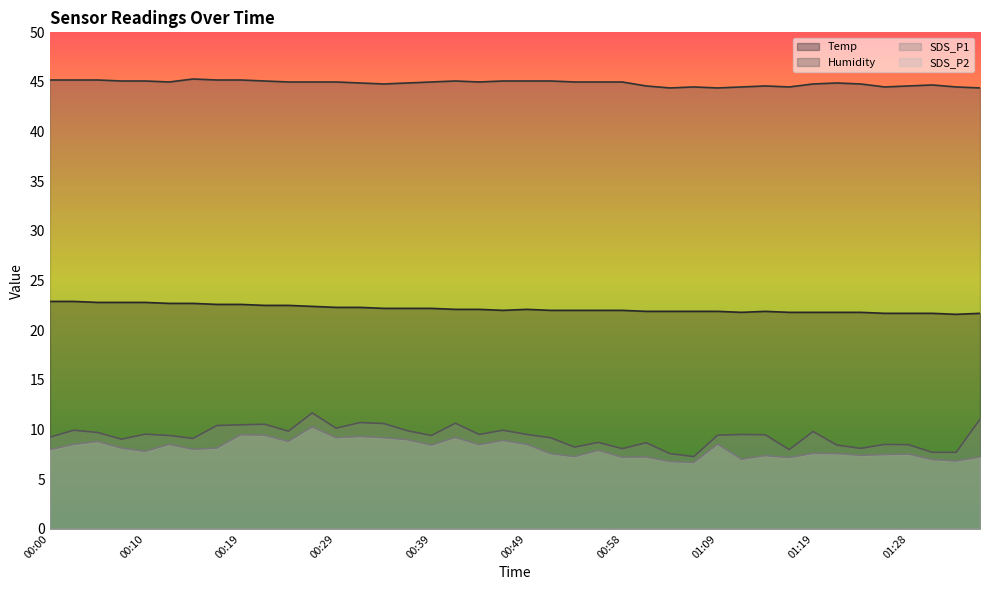

Reading left to right, transcribe all the data shown in this chart.

Temp: 22.9	22.9	22.8	22.8	22.8	22.7	22.7	22.6	22.6	22.5	22.5	22.4	22.3	22.3	22.2	22.2	22.2	22.1	22.1	22.0	22.1	22.0	22.0	22.0	22.0	21.9	21.9	21.9	21.9	21.8	21.9	21.8	21.8	21.8	21.8	21.7	21.7	21.7	21.6	21.7
Humidity: 45.2	45.2	45.2	45.1	45.1	45.0	45.3	45.2	45.2	45.1	45.0	45.0	45.0	44.9	44.8	44.9	45.0	45.1	45.0	45.1	45.1	45.1	45.0	45.0	45.0	44.6	44.4	44.5	44.4	44.5	44.6	44.5	44.8	44.9	44.8	44.5	44.6	44.7	44.5	44.4
SDS_P1: 9.2	9.9	9.7	9.0	9.5	9.4	9.1	10.4	10.5	10.5	9.8	11.7	10.1	10.7	10.6	9.9	9.4	10.6	9.5	9.9	9.5	9.2	8.2	8.7	8.1	8.7	7.6	7.3	9.4	9.5	9.5	8.0	9.8	8.4	8.1	8.5	8.5	7.7	7.7	11.0
SDS_P2: 8.0	8.5	8.8	8.1	7.8	8.5	8.0	8.1	9.5	9.4	8.8	10.3	9.2	9.3	9.2	9.0	8.4	9.2	8.5	8.9	8.5	7.6	7.3	7.9	7.2	7.2	6.8	6.7	8.5	7.0	7.4	7.2	7.6	7.6	7.4	7.5	7.5	7.0	6.8	7.2